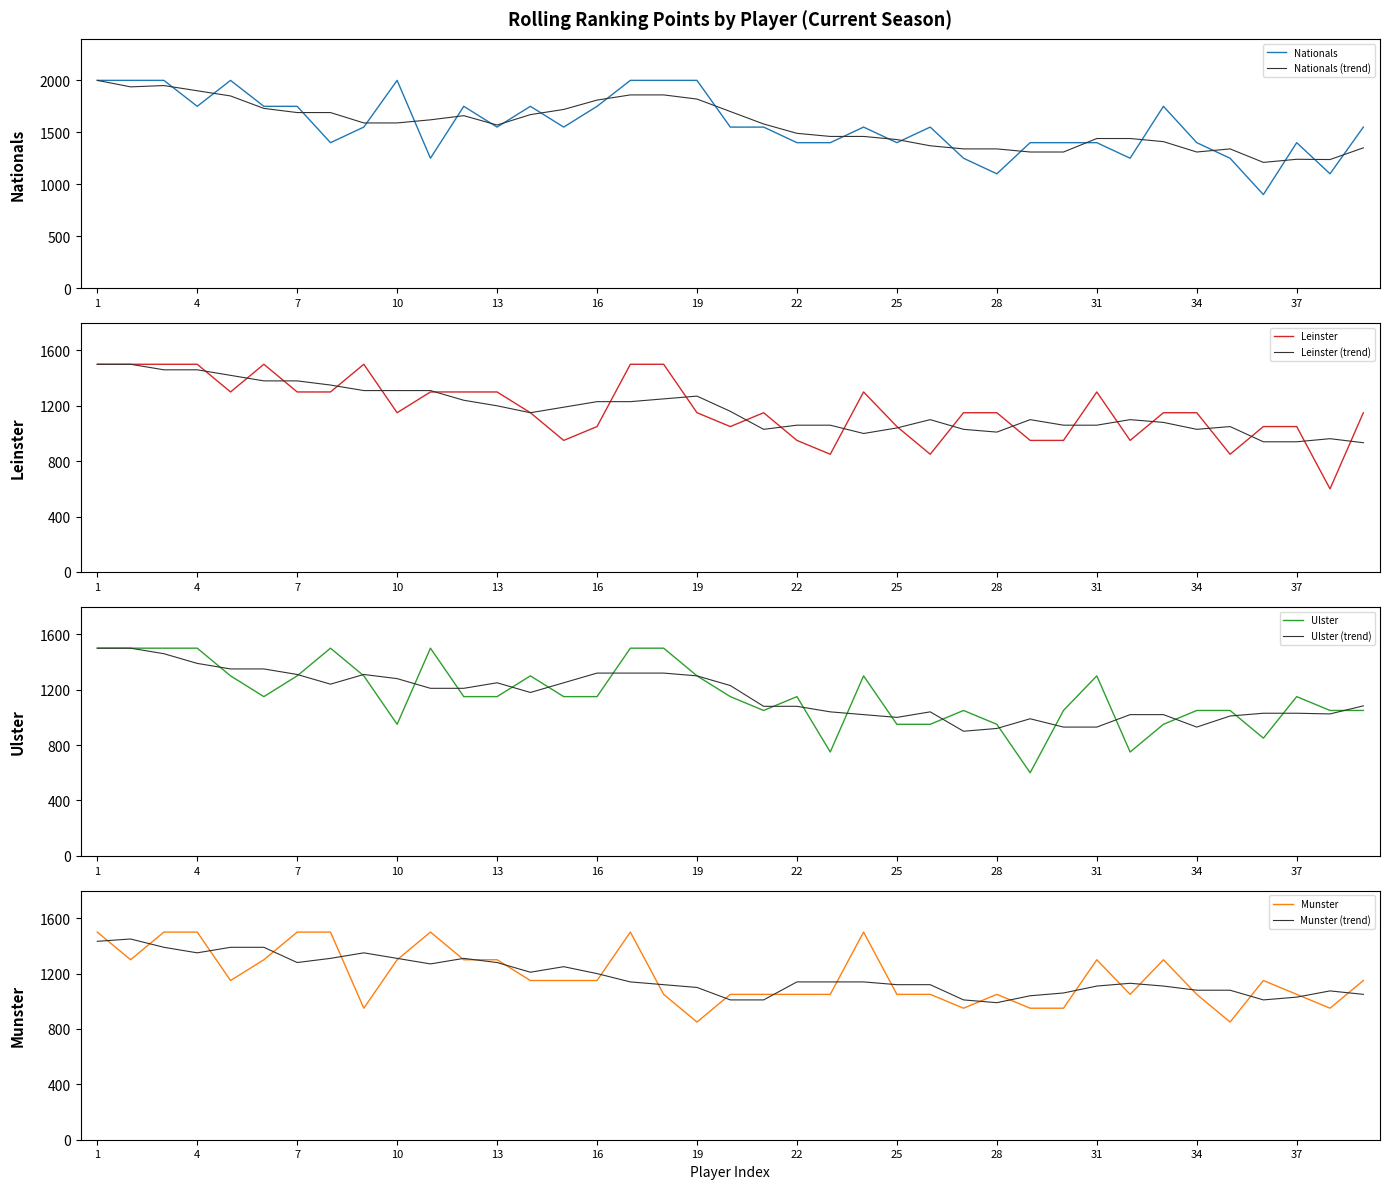

What is the maximum value for Nationals (trend)?

2000.0